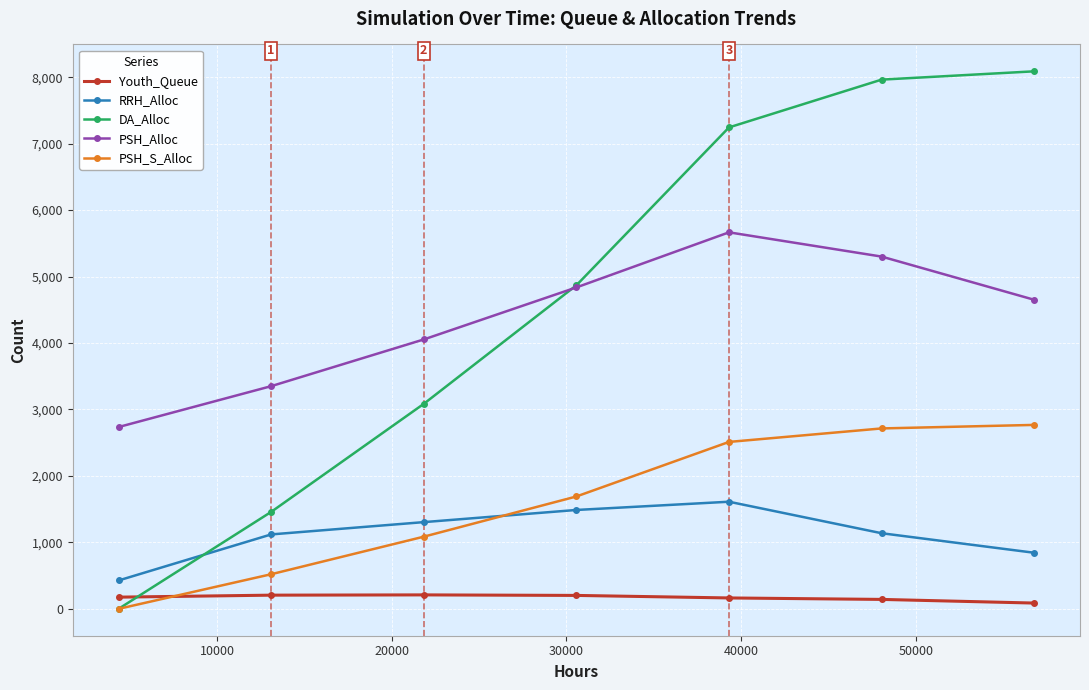

True or false: PSH_Alloc has more than 2 interior local peaks.

False